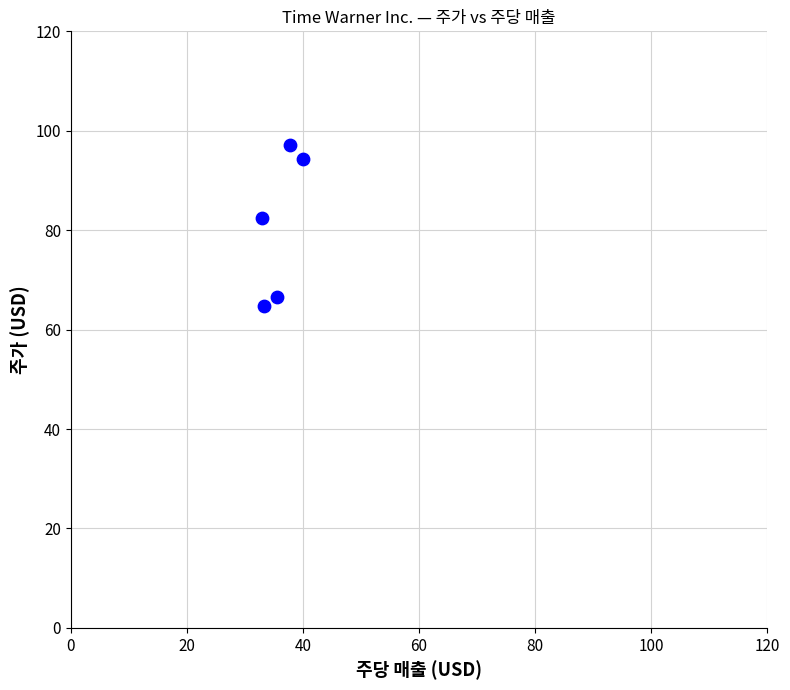

What Y value in the scatter plot is closest to 80?

82.4